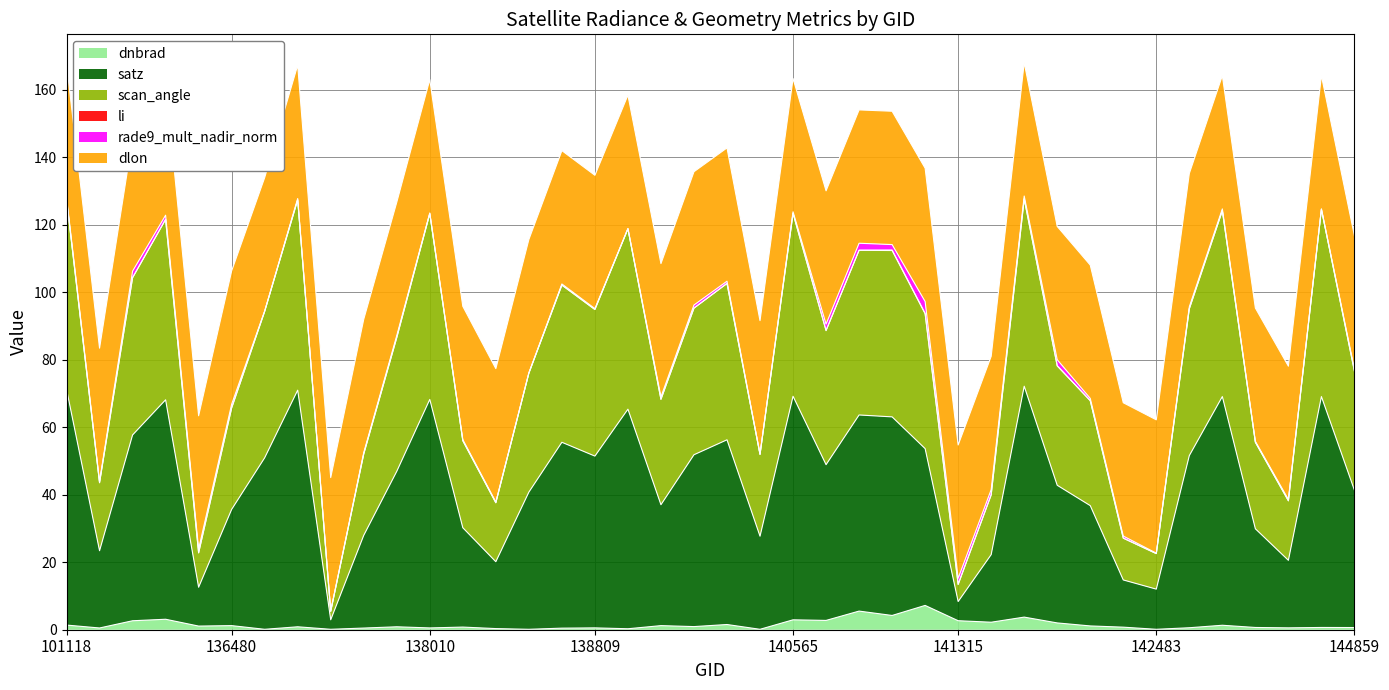

At which category is the sum across all series the highest?

141522